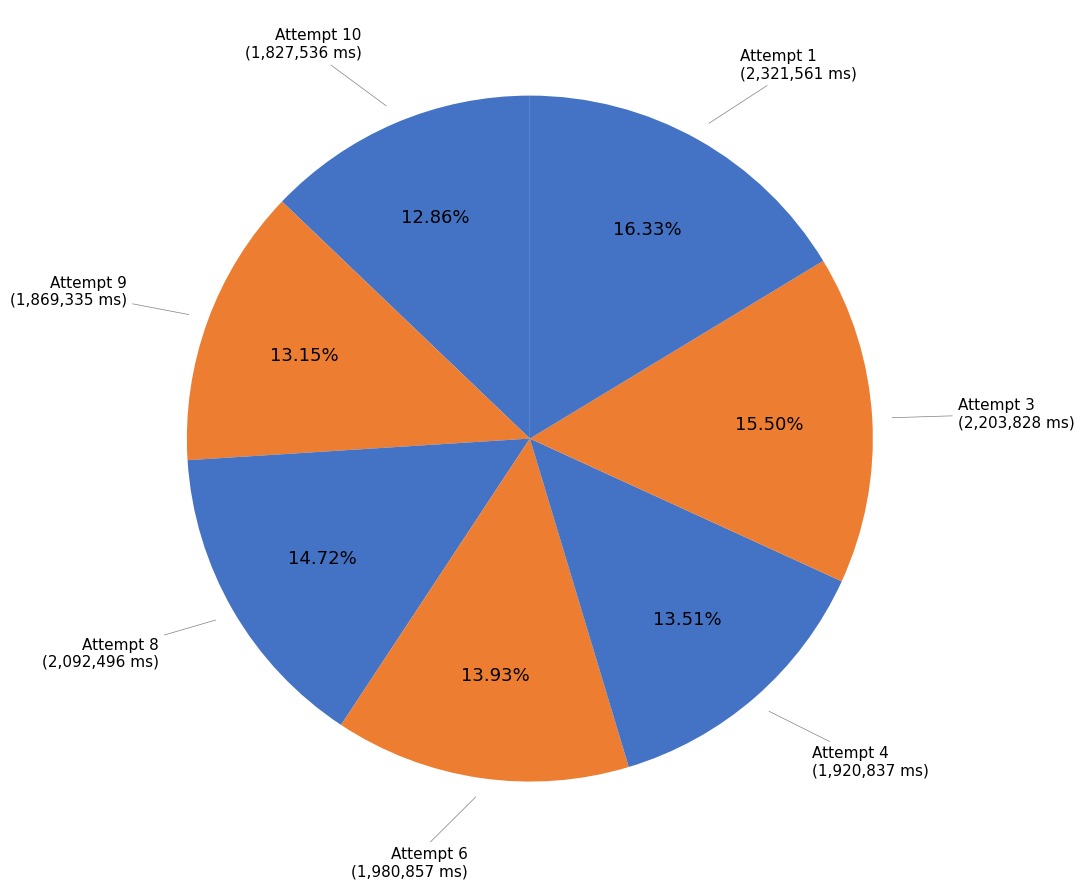

What is the largest slice in the pie chart?

Attempt 1